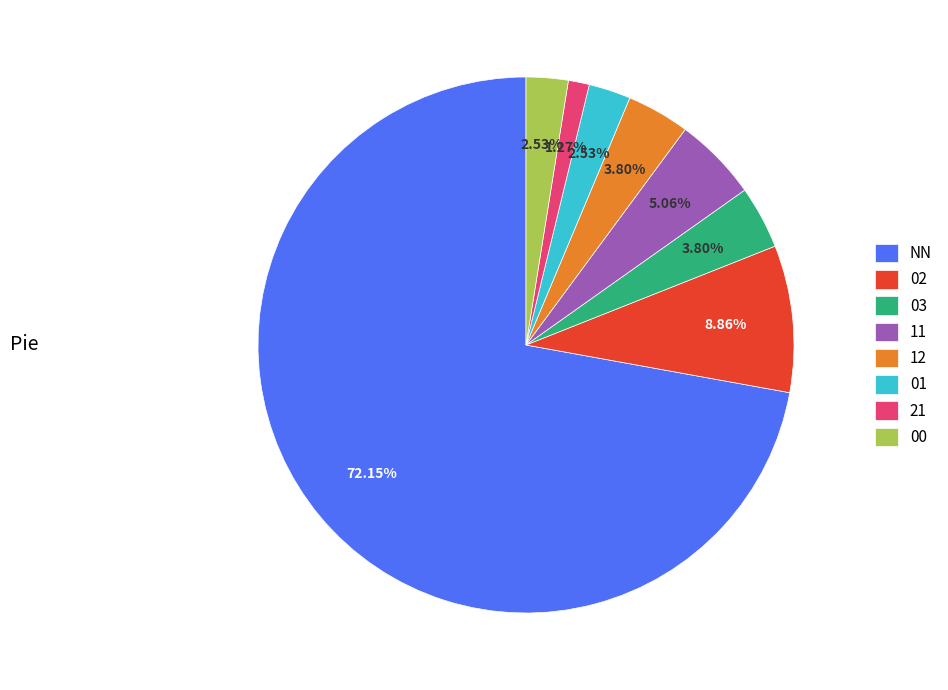

What percentage is the 00 slice, to the nearest percent?

3%